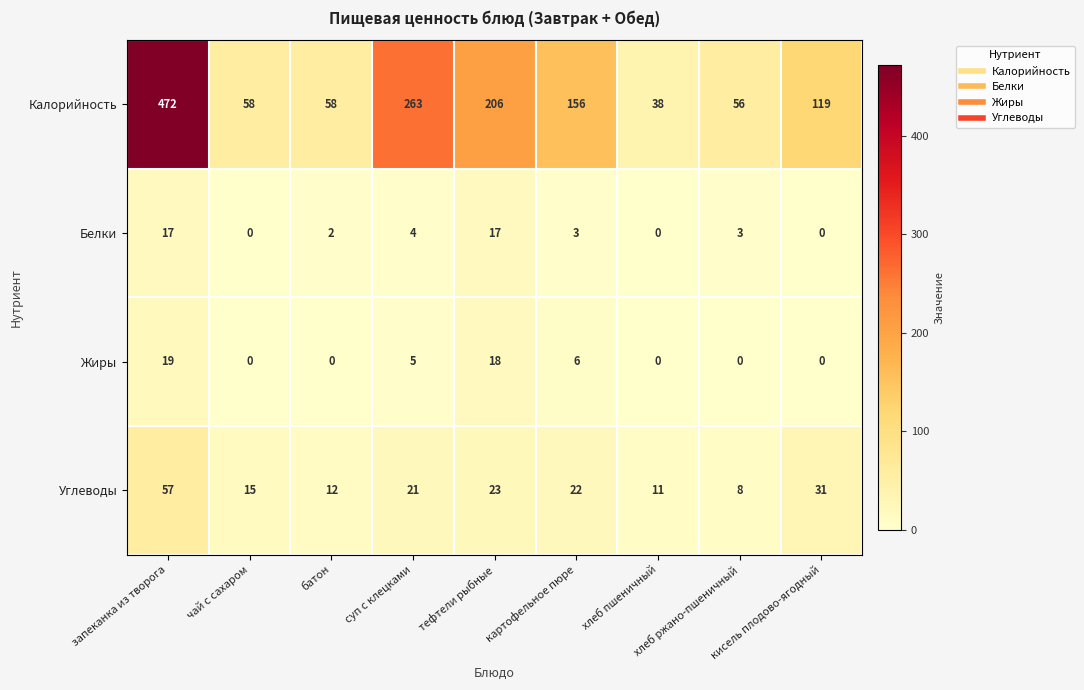

Which series has the widest spread of values?

Калорийность